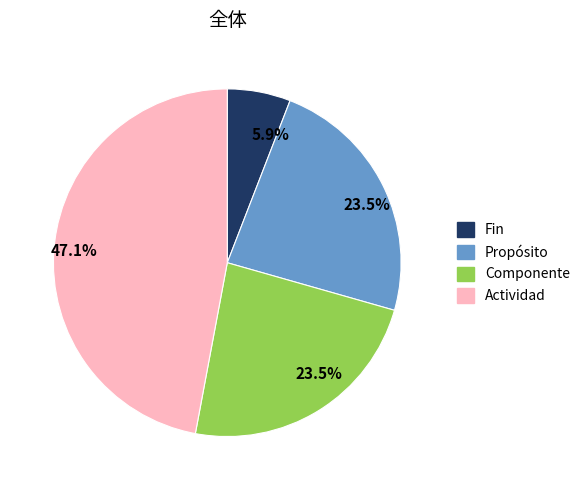

Does Propósito represent more than half of the total?

No